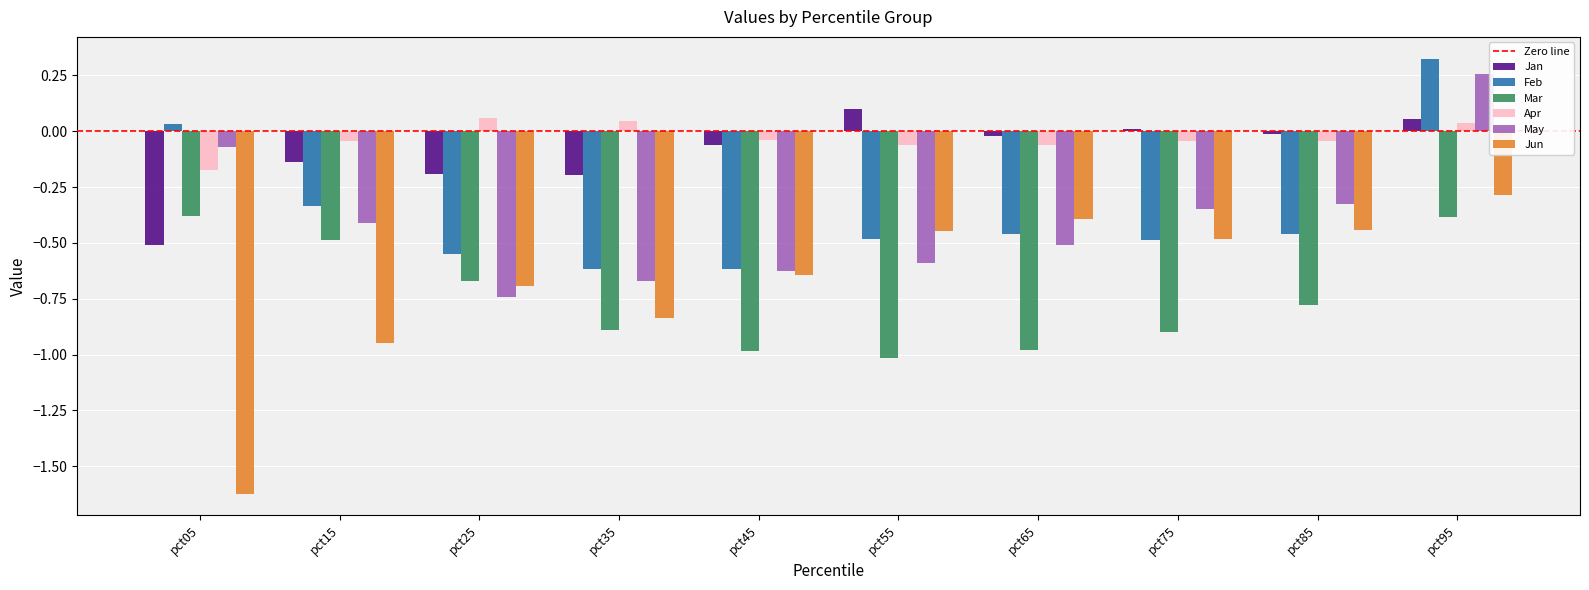

Count the number of categories in the chart.

10